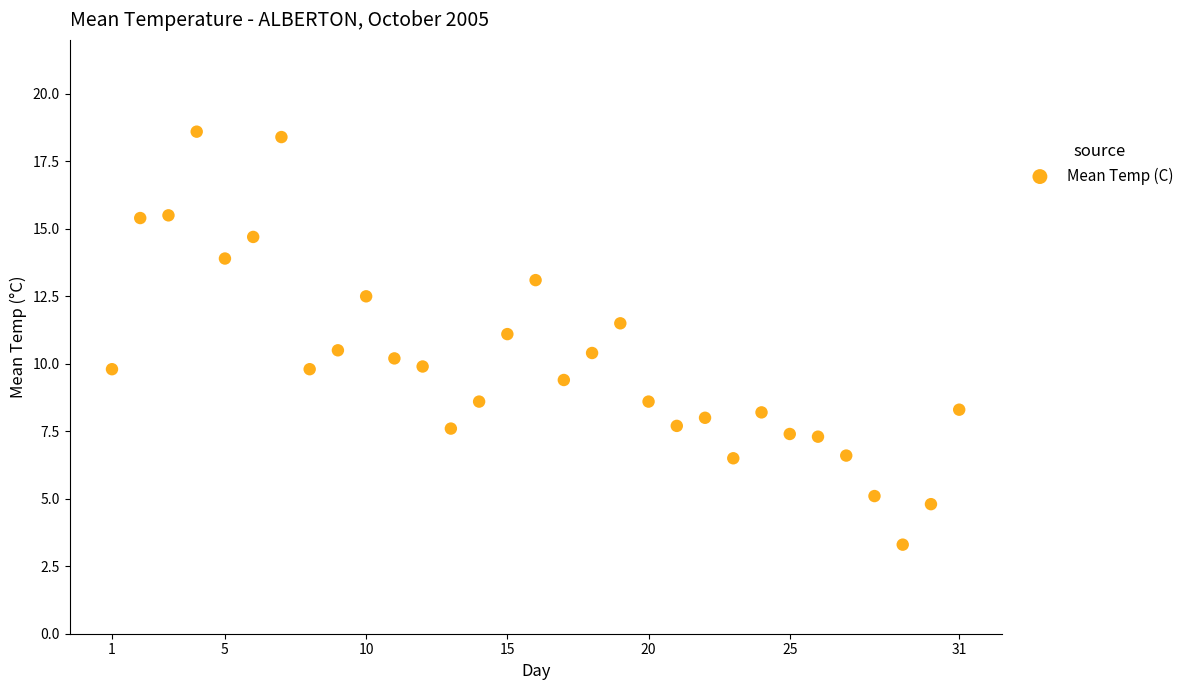

What is the range of X values (max minus min)?

30.0